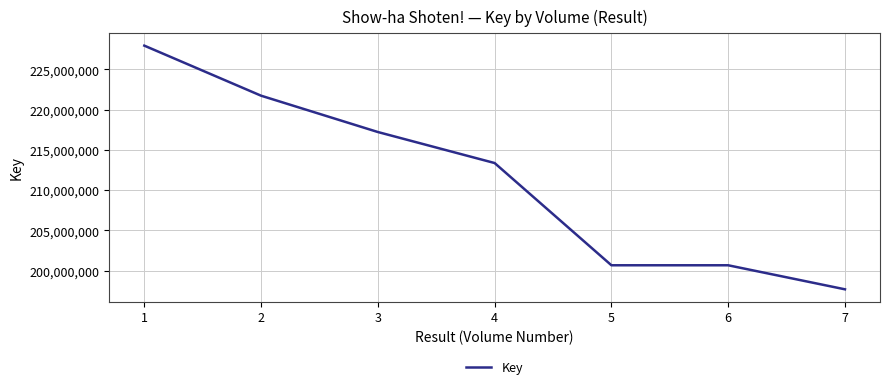

Where is the data nearest to the value 212812553?

4